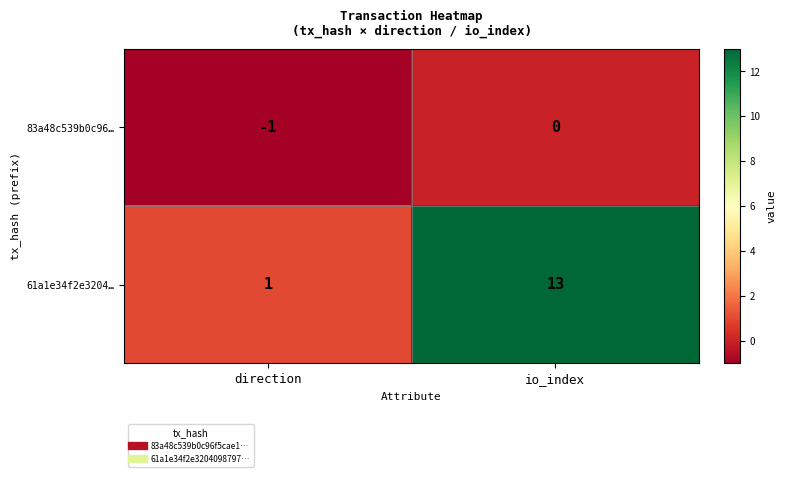

What is the sum of all 61a1e34f2e3204… values?

14